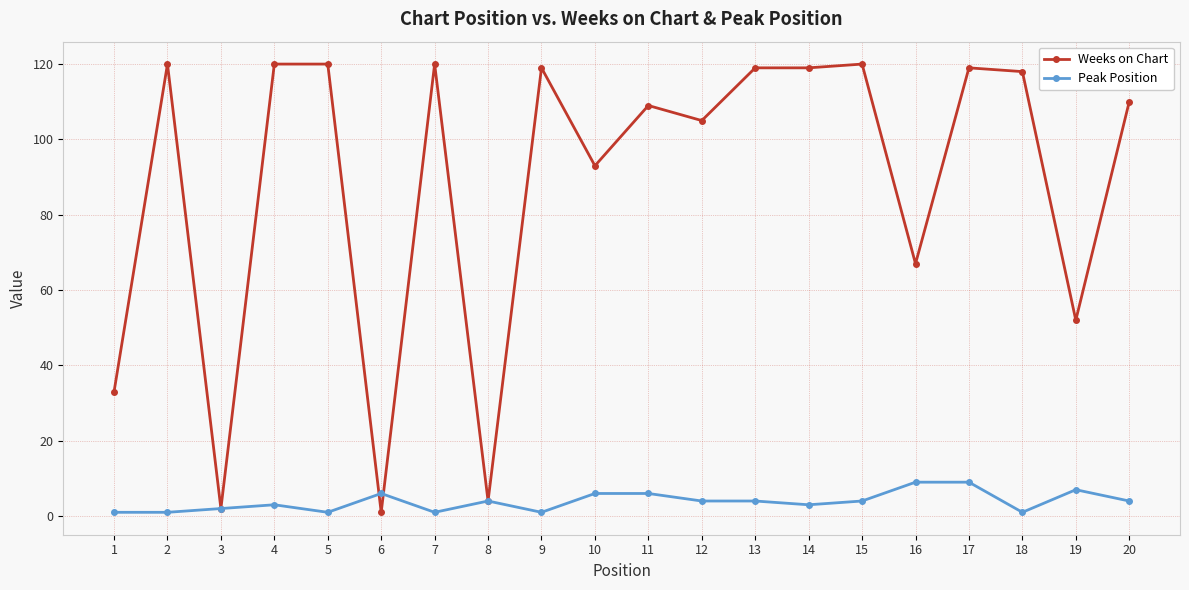

What is the difference between the second highest and minimum values in the Weeks on Chart series?

119